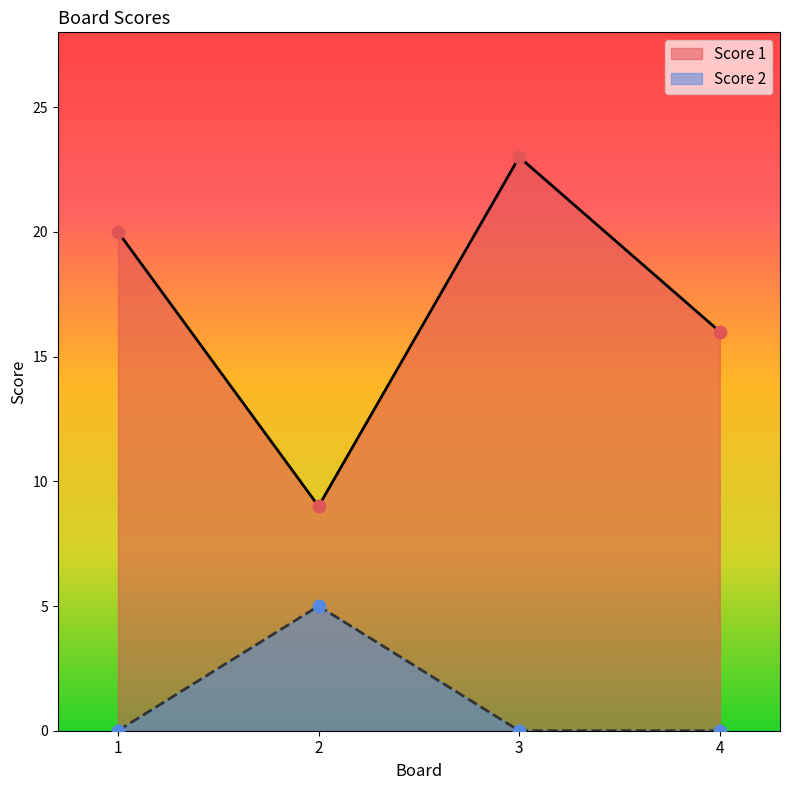

Is the value of Score 1 at 1 greater than the value of Score 2 at 3?

Yes